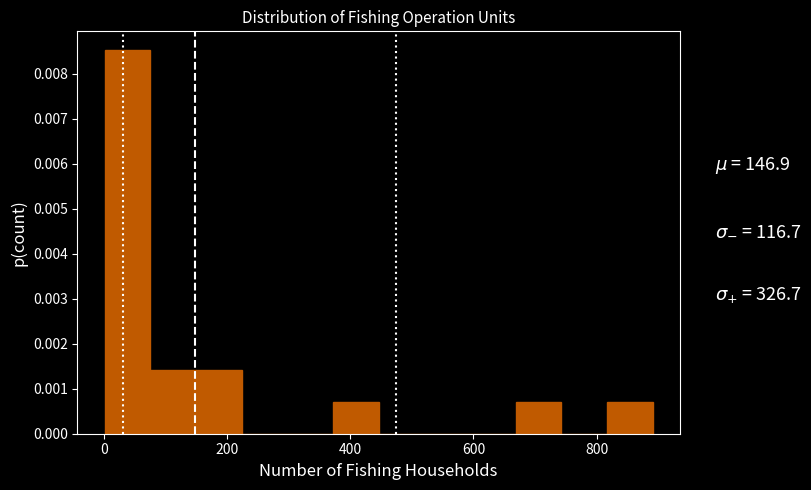

Around what value on the x-axis is the tallest bar? Give the approximate position of its centre, as read against the axis.

40